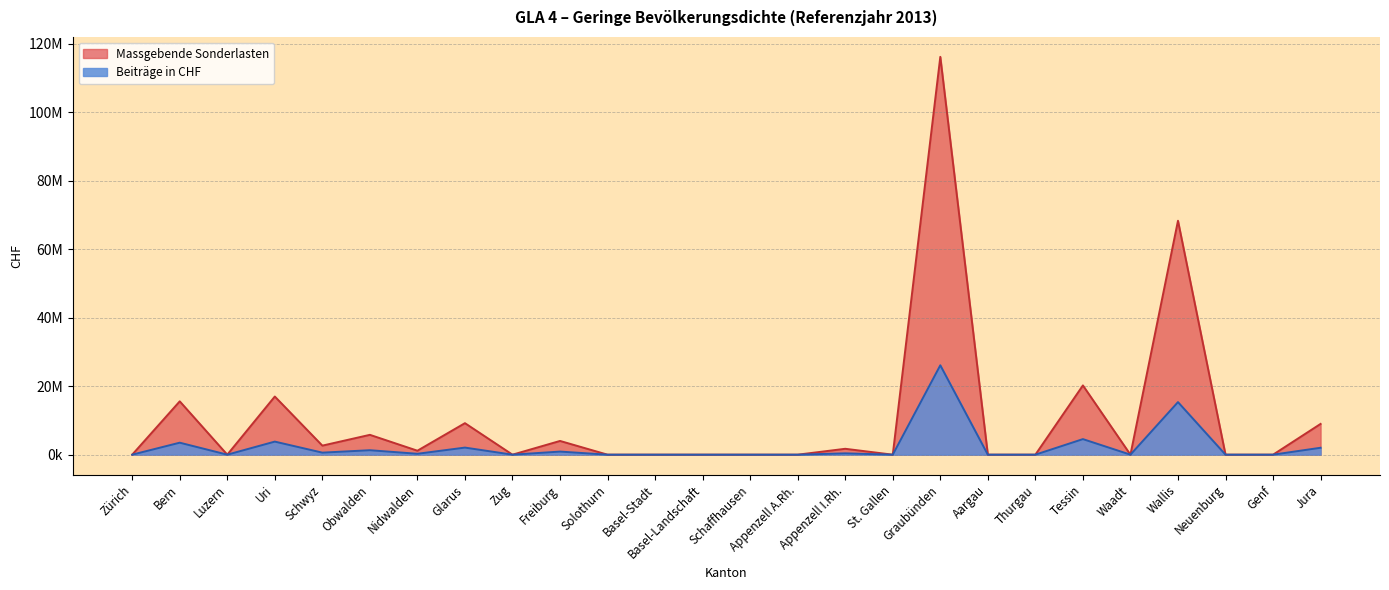

Which series has the largest range (max minus min)?

Massgebende Sonderlasten